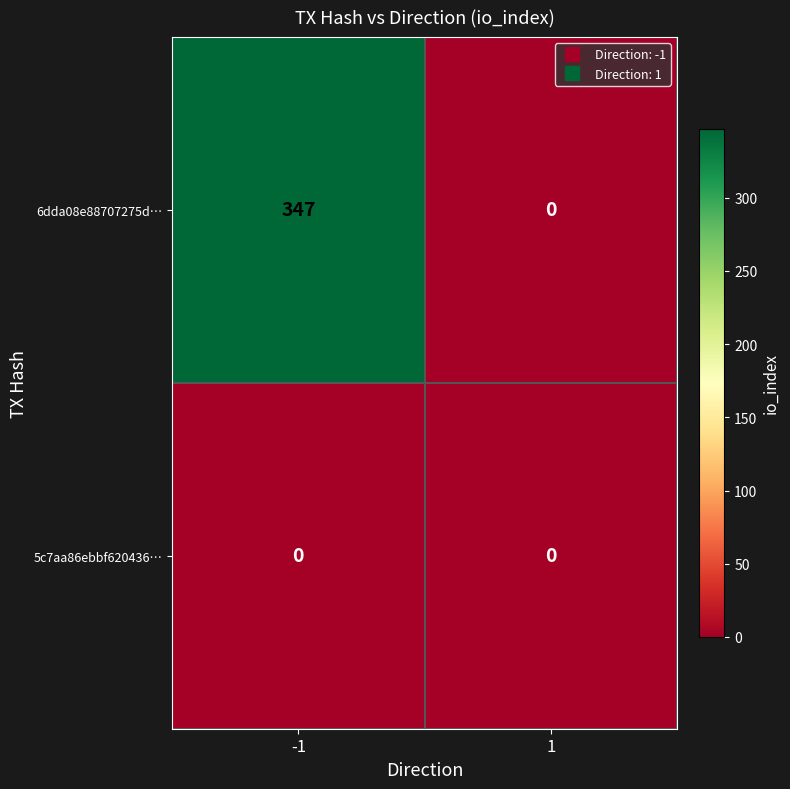

At how many categories does at least one series exceed 85?

1